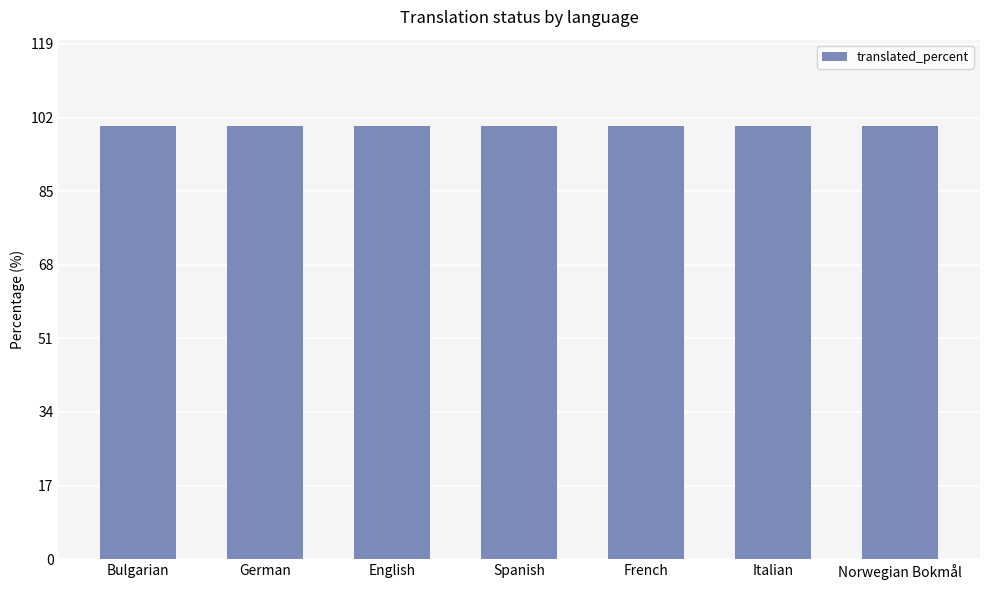

Is the value of failing_percent at Bulgarian greater than the value of translated_percent at Bulgarian?

No